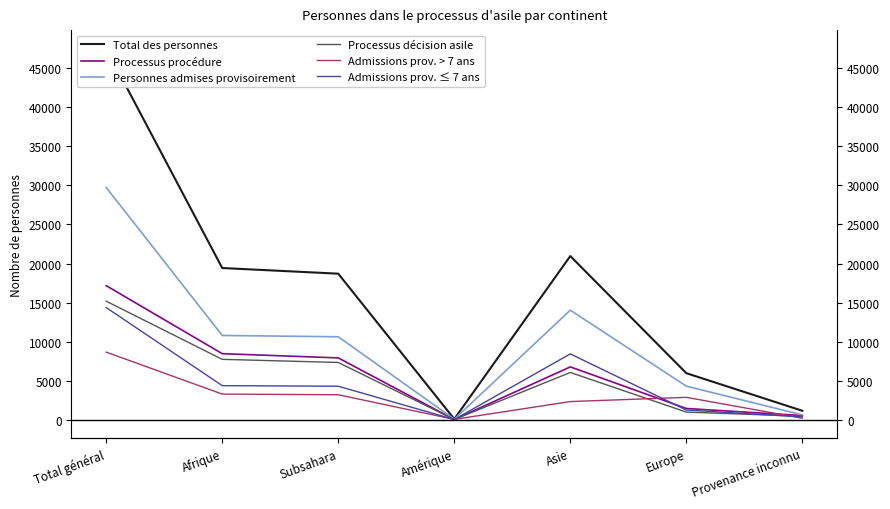

Read the Admissions prov. ≤ 7 ans value at Europe.

1225